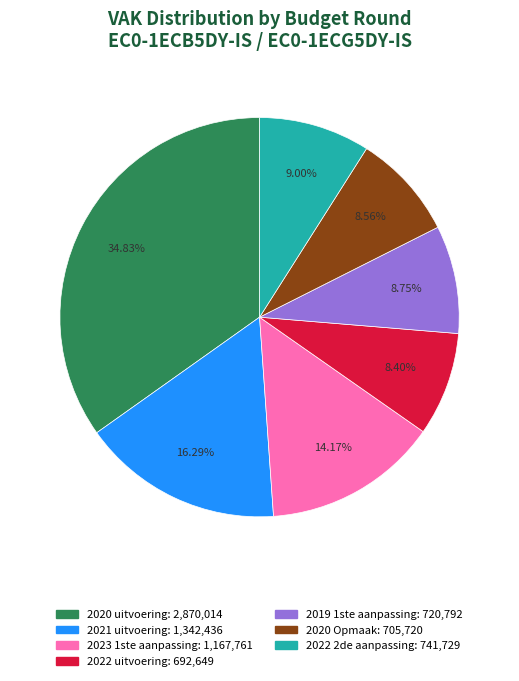

Is it true that 2022 2de aanpassing is 9% of the pie?

True